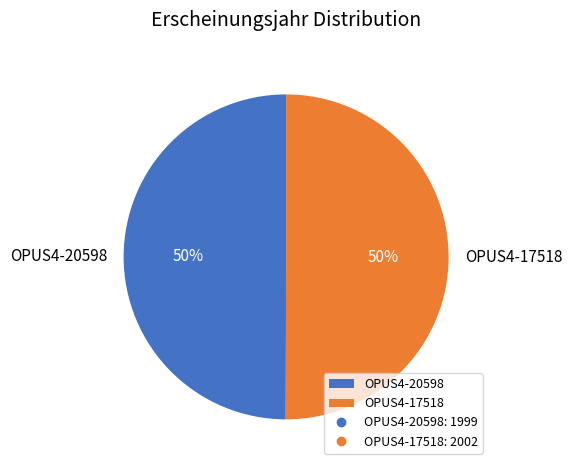

To the nearest percent, what percentage of the pie is OPUS4-17518?

50%